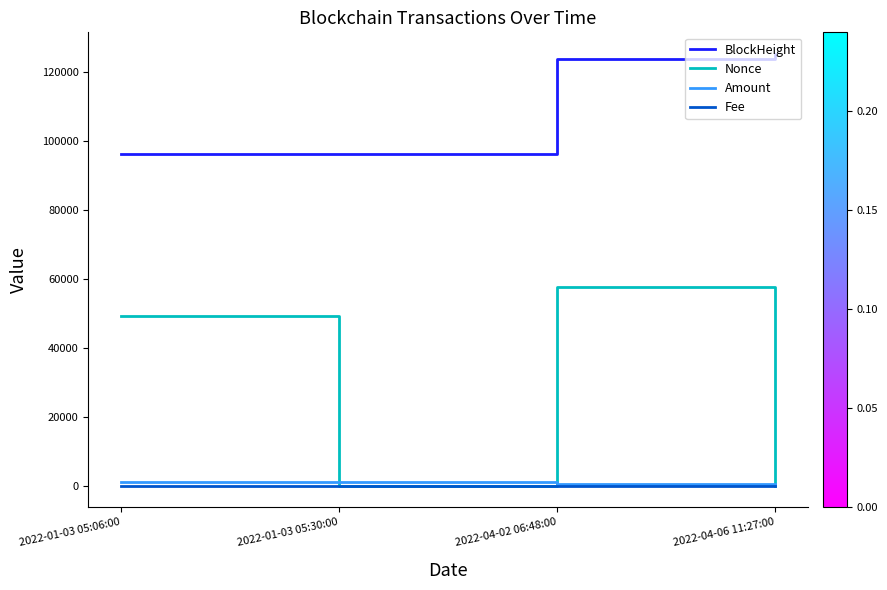

What is the difference between the Amount values at 2022-01-03 05:06:00 and 2022-04-02 06:48:00?

669.7